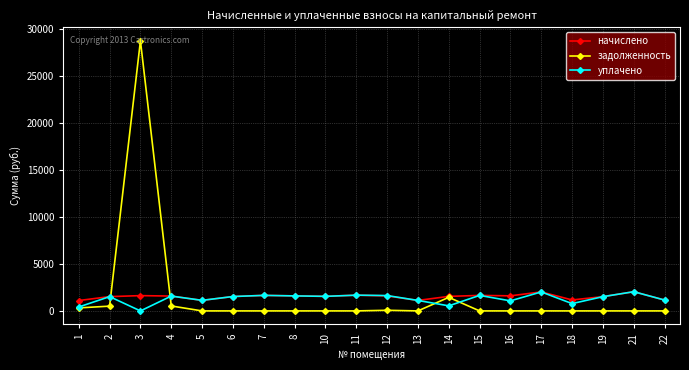

Is the value of начислено at 21 greater than the value of уплачено at 13?

Yes